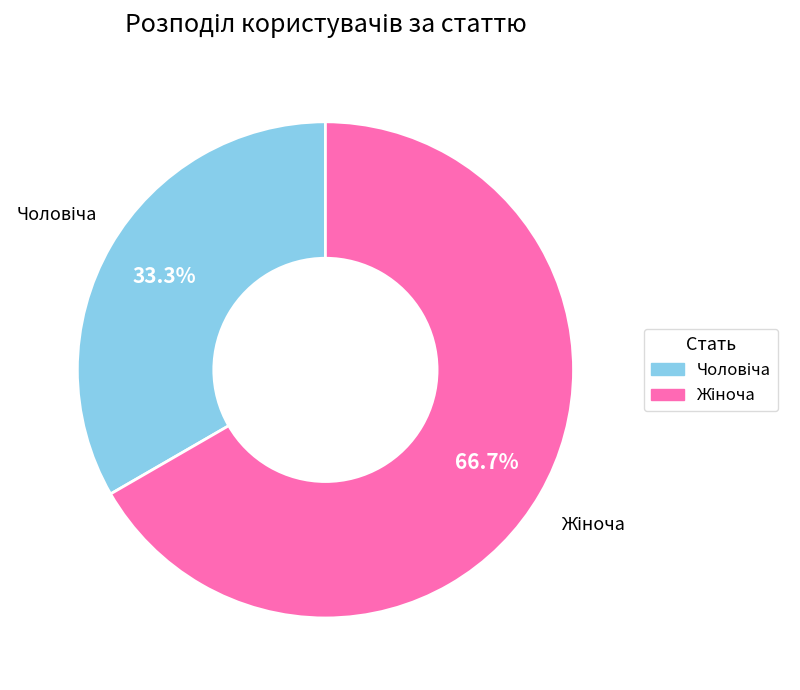

Is there a majority slice in this chart?

Yes